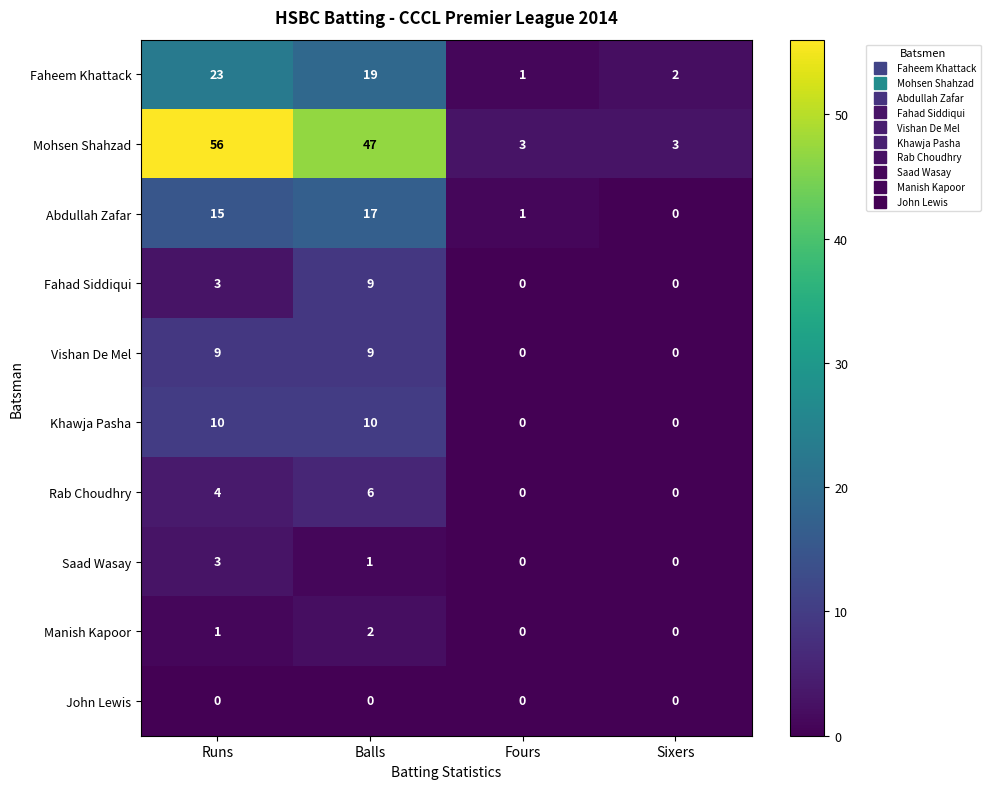

Where is Faheem Khattack nearest to the value 12?

Balls